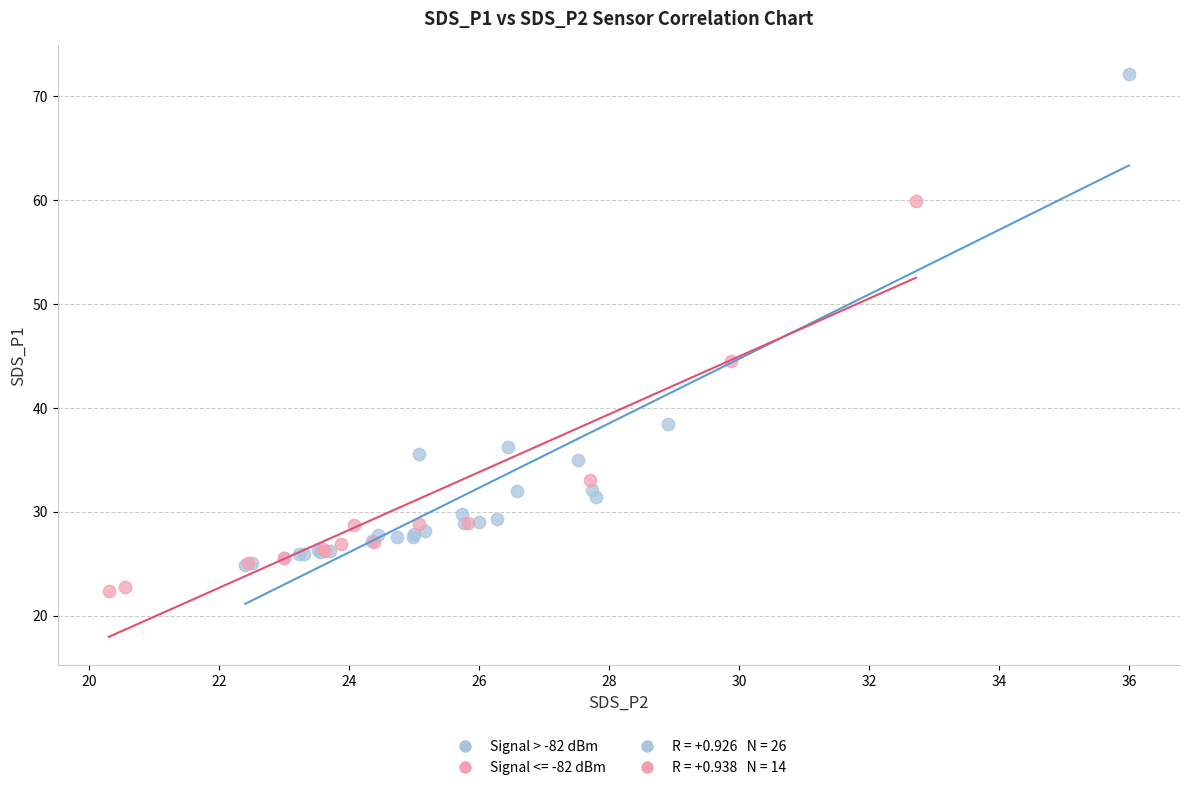

Which series reaches the minimum Y coordinate?

Signal <= -82 dBm